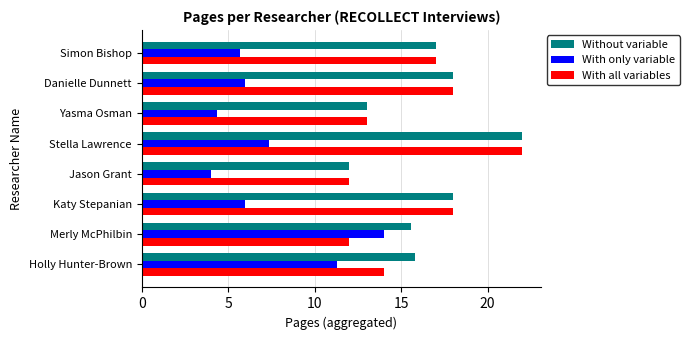

How many data points in Without variable are less than 17?

4